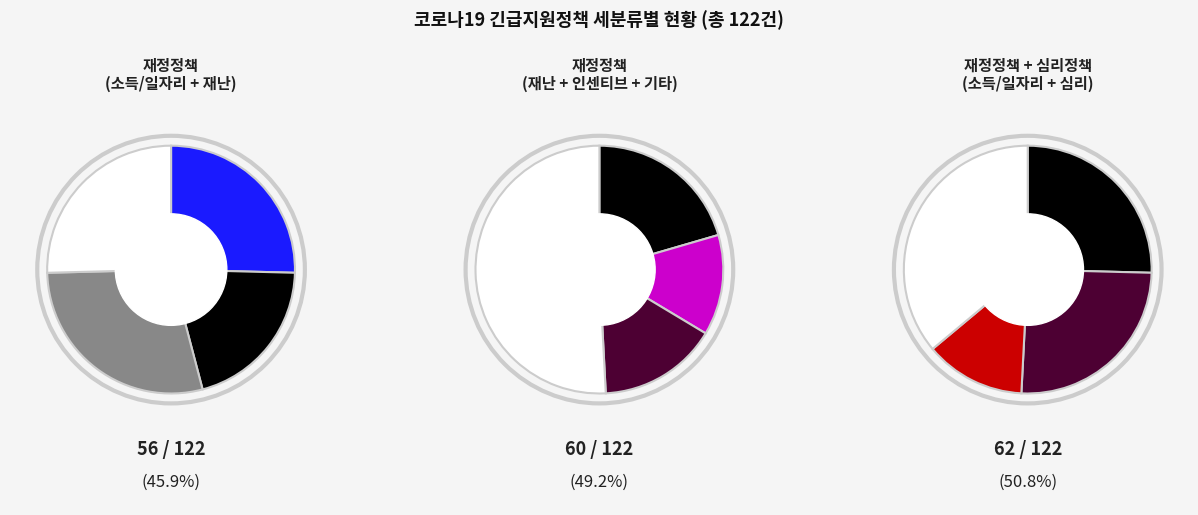

The 저소득지원형 slice represents 1% of the pie. True or false?

False